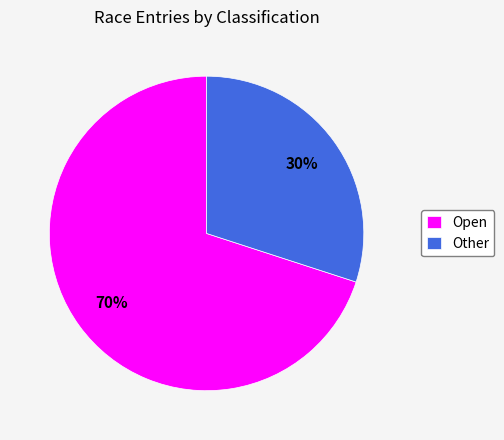

Which category has the smallest portion of the pie?

Other